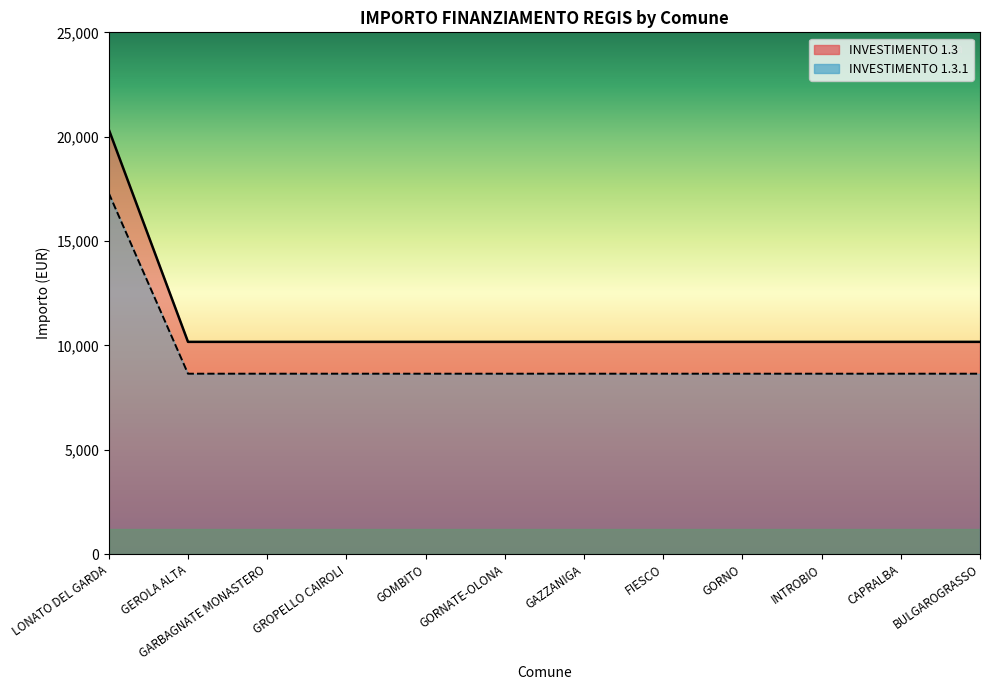

What is the average value of the 1.3.1 series?

11019.7